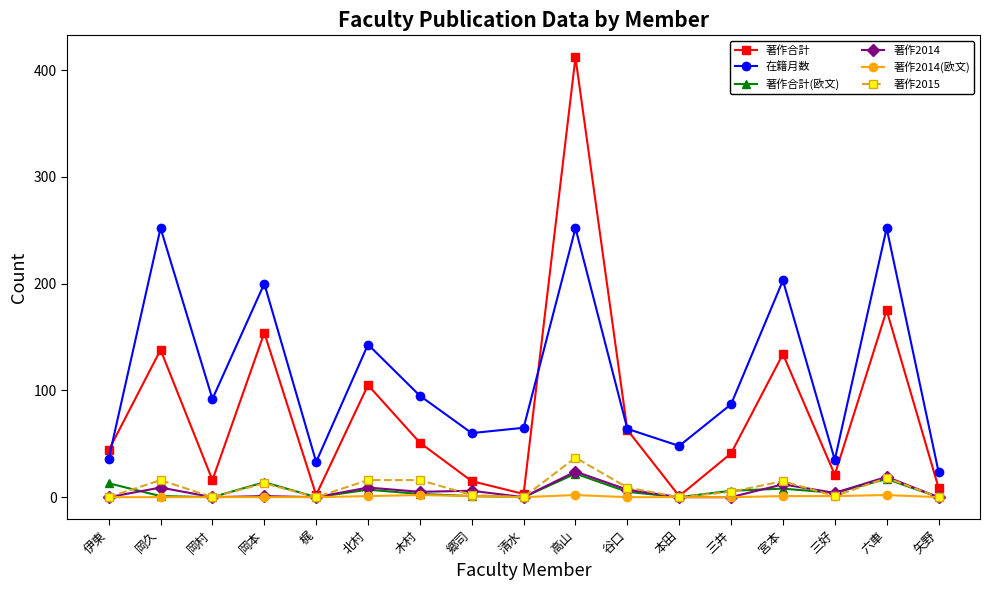

Where is the first local minimum for 在籍月数?

岡村